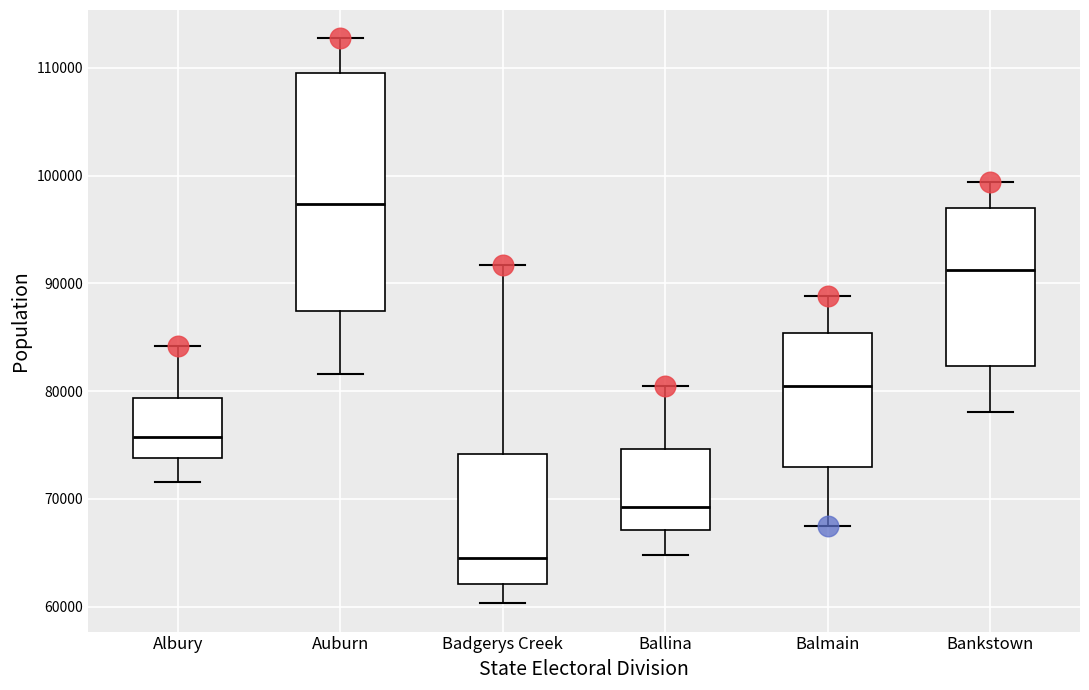

Reading left to right, transcribe this box plot: for each box, give where its median line is, the range the box spans, and where its two whiskers end, as read against the y-axis. The values are not printed on the chart, so give them approximately, as read against the axis.

Albury: median 76000, box 74000 to 79000, whiskers 72000 to 84000
Auburn: median 97000, box 87000 to 109000, whiskers 82000 to 113000
Badgerys Creek: median 64000, box 62000 to 74000, whiskers 60000 to 92000
Ballina: median 69000, box 67000 to 75000, whiskers 65000 to 80000
Balmain: median 80000, box 73000 to 85000, whiskers 68000 to 89000
Bankstown: median 91000, box 82000 to 97000, whiskers 78000 to 99000